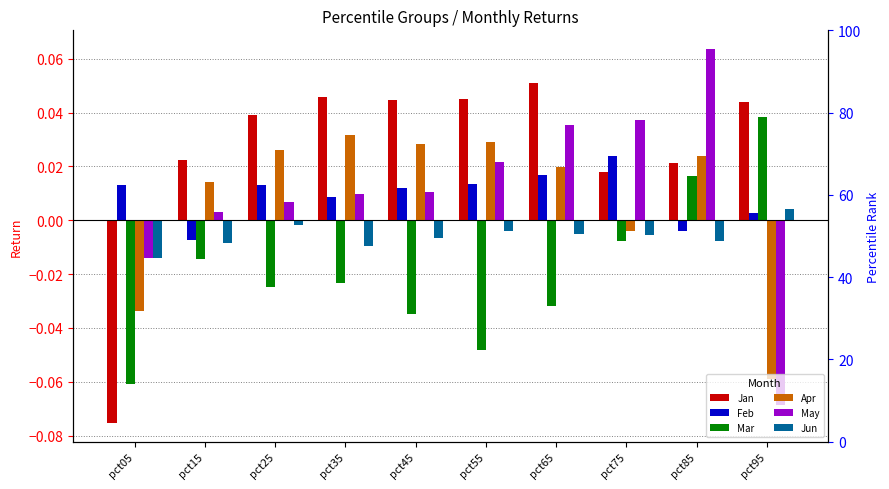

How many positive values does the Jan series have?

9